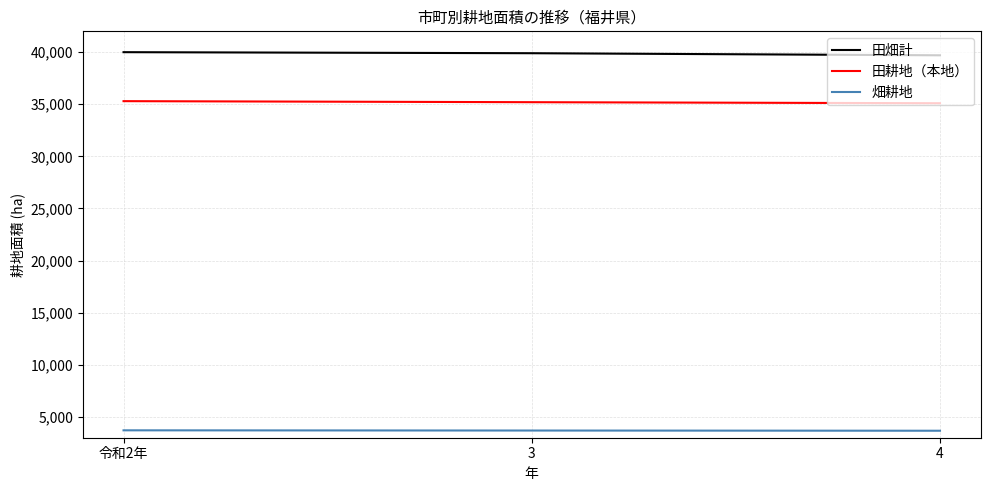

What is the minimum value shown in the chart?

3670